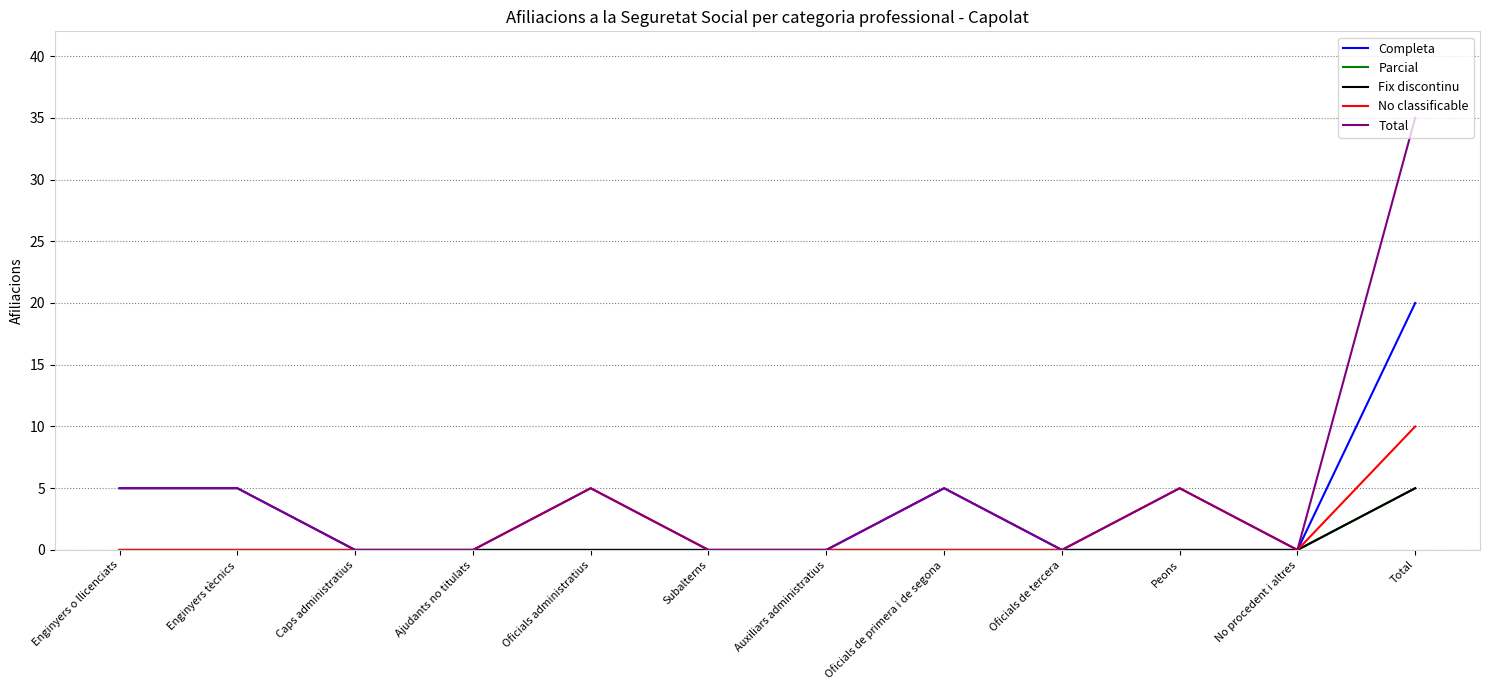

What is the label of the 11th point from the right?

Enginyers tècnics